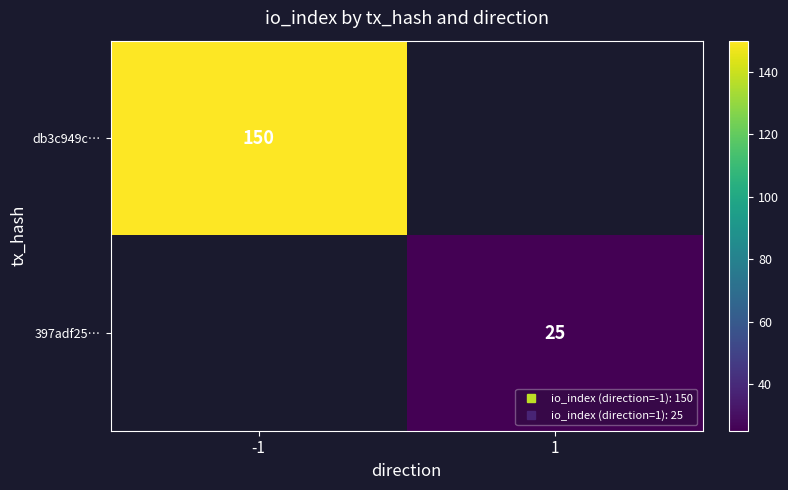

At how many categories does at least one series exceed 78?

1